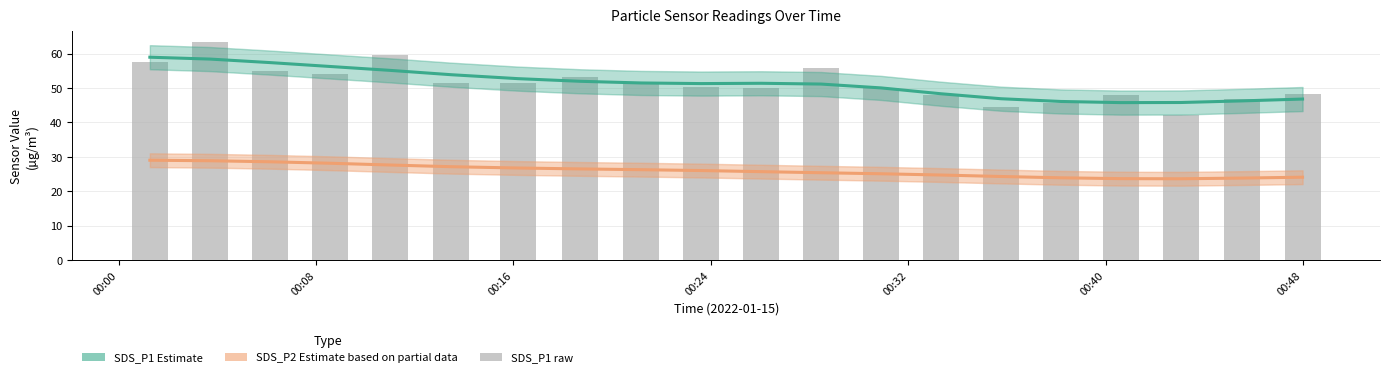

How many data points does each series have?

20